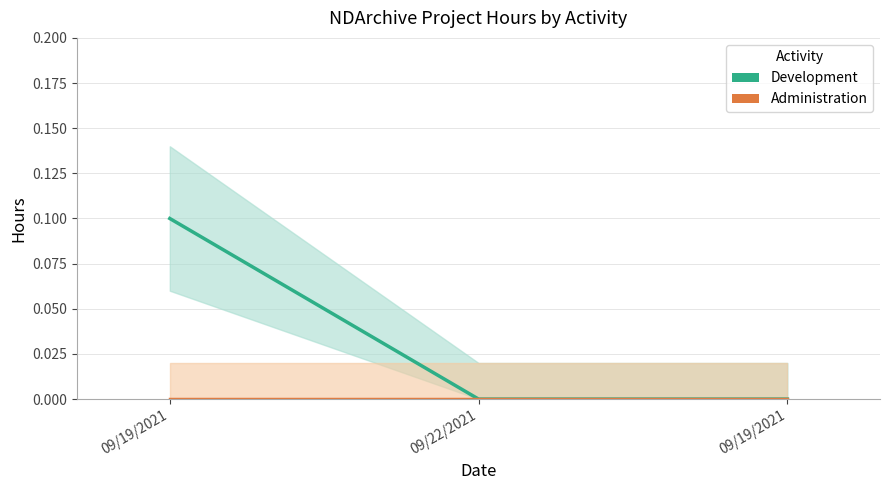

At how many categories does at least one series exceed 0?

1